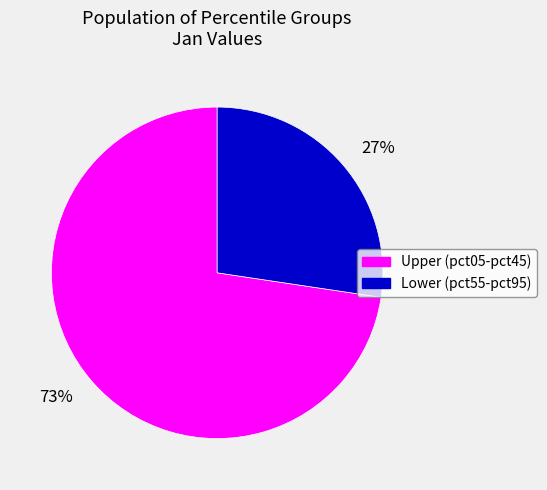

Combined, do 27% and 73% account for over 50%?

Yes